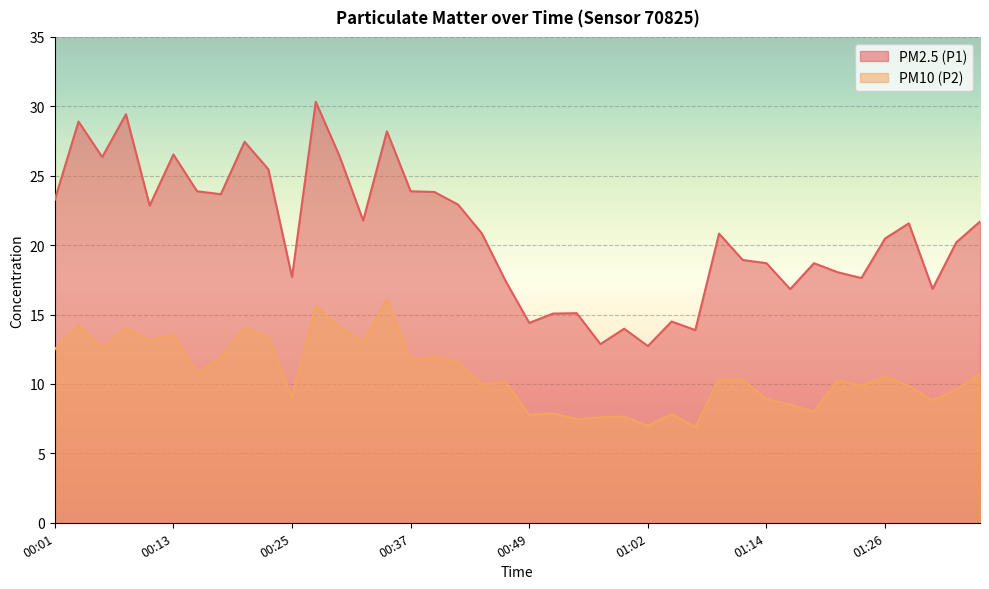

How many interior local peaks does the PM10 (P2) series have?

14